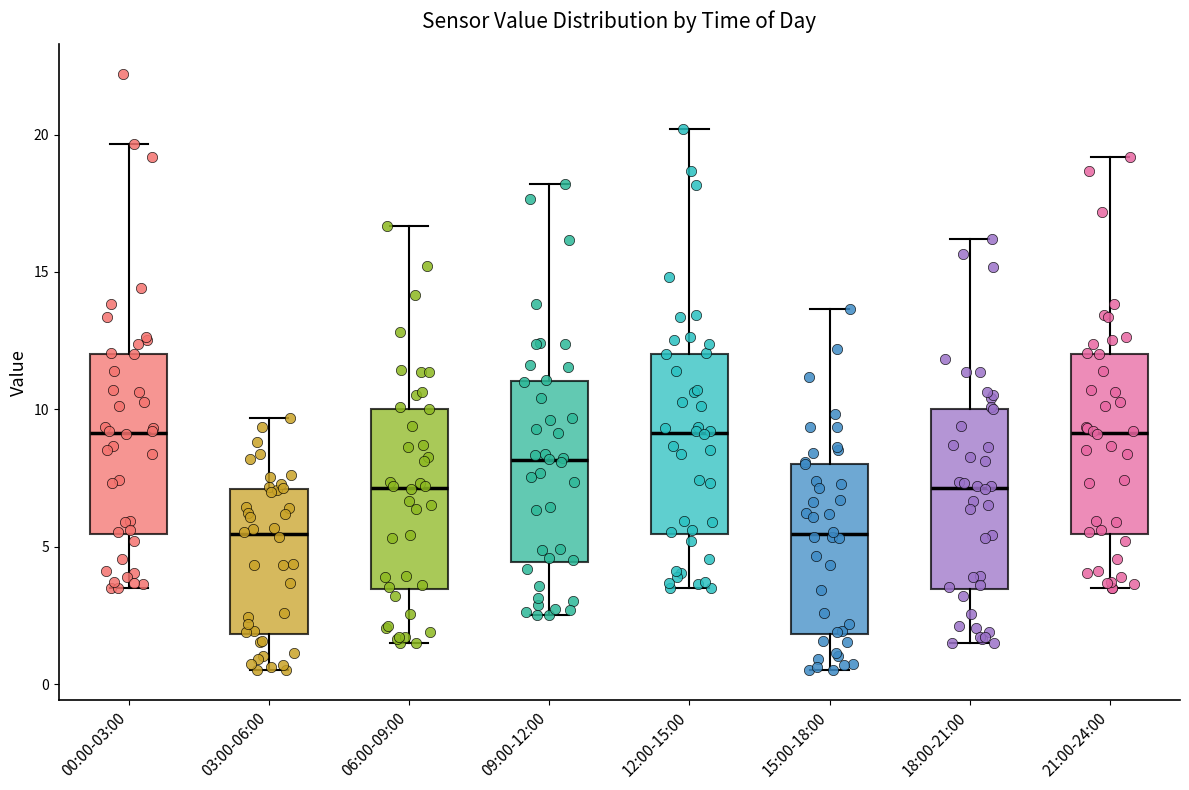

Where is the lower edge of the box for 00:00-03:00 on the y-axis? The values are not printed on the chart, so give them approximately, as read against the axis.

5.5